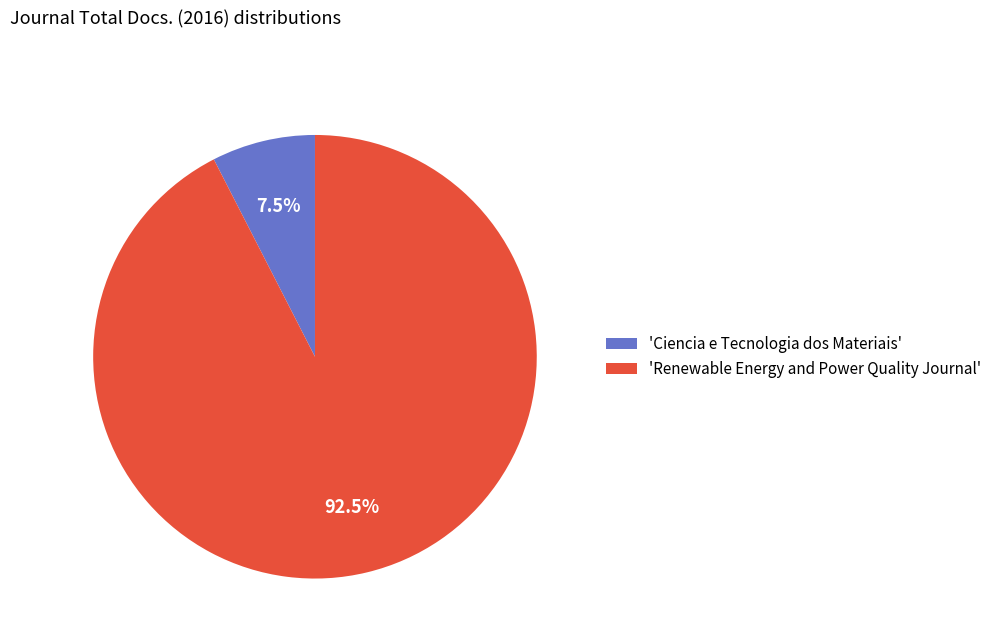

Which slice is the smallest?

'Ciencia e Tecnologia dos Materiais'